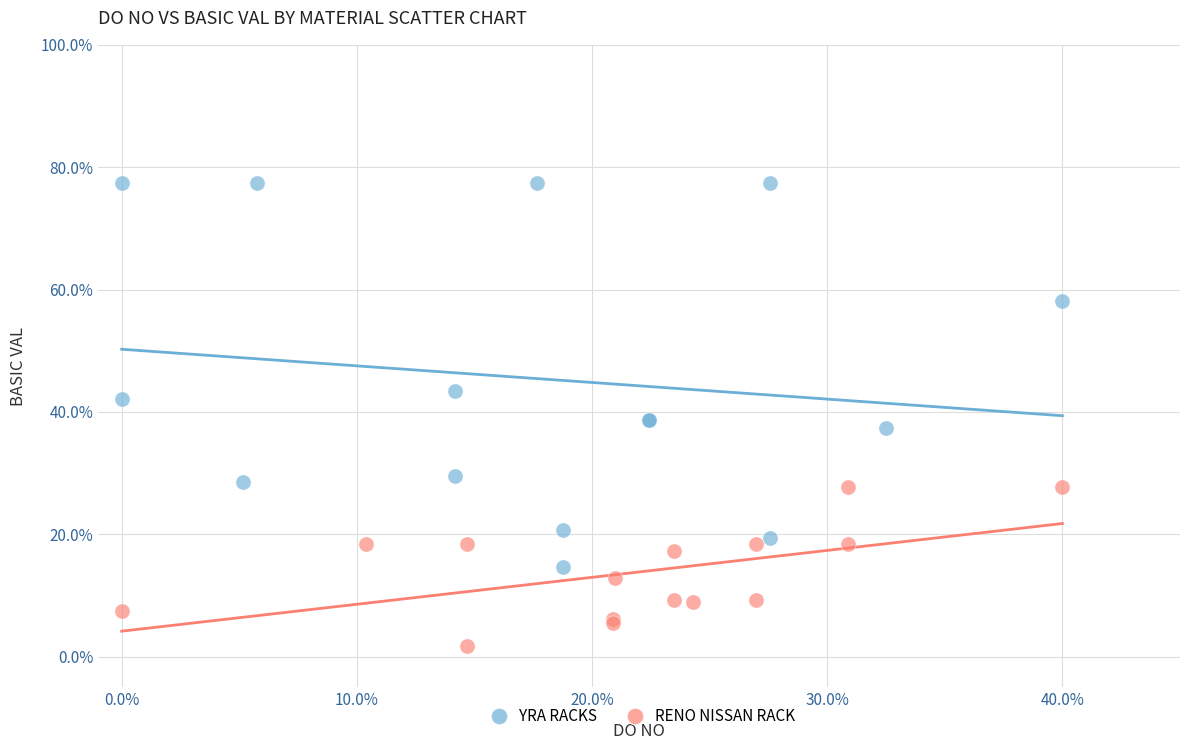

What are all the series names shown in the legend?

YRA RACKS, RENO NISSAN RACK